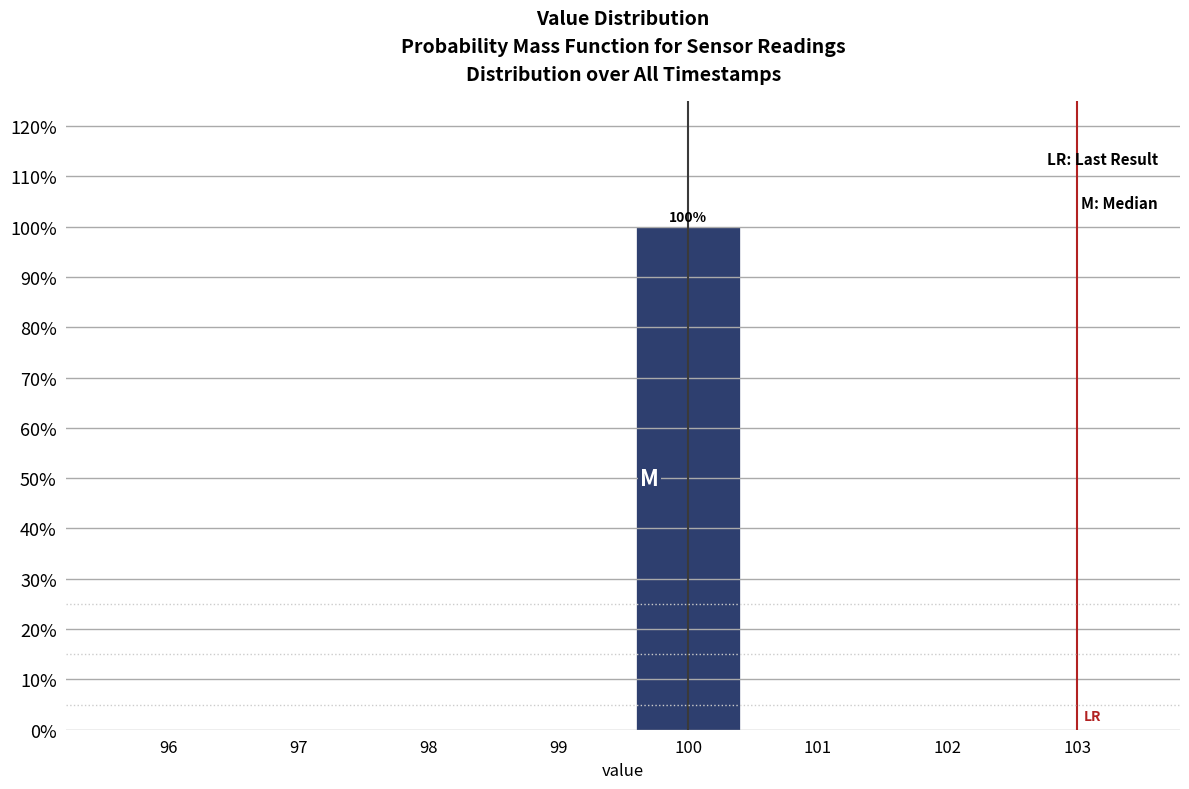

Reading left to right, list all the values displayed in this chart.

96=0	97=0	98=0	99=0	100=100	101=0	102=0	103=0